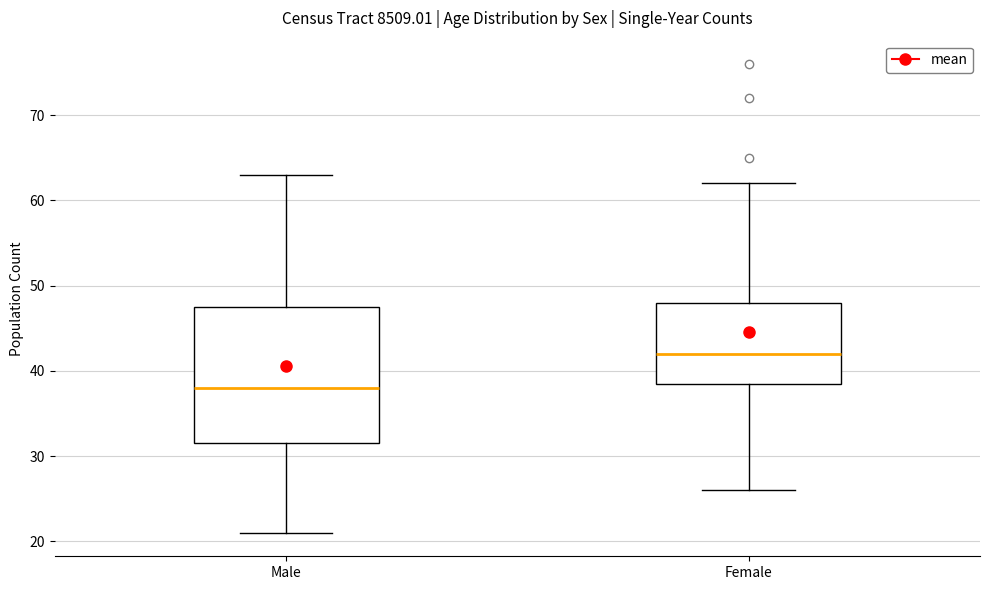

Which box has the highest median line?

Female